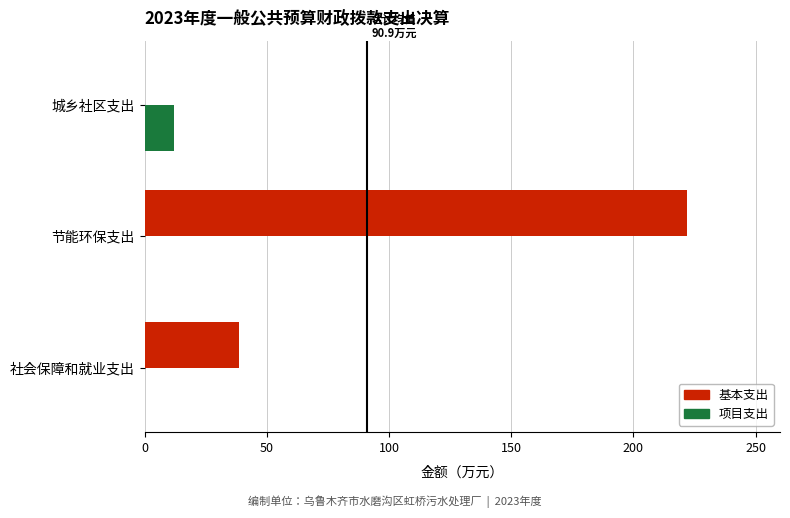

How many values in the 基本支出 series exceed 38?

2